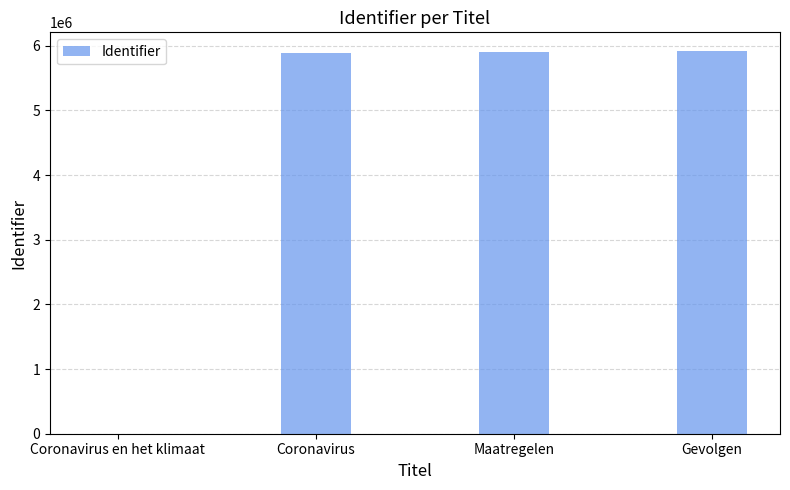

What is the sum of the values at Coronavirus and Coronavirus en het klimaat?

5882522